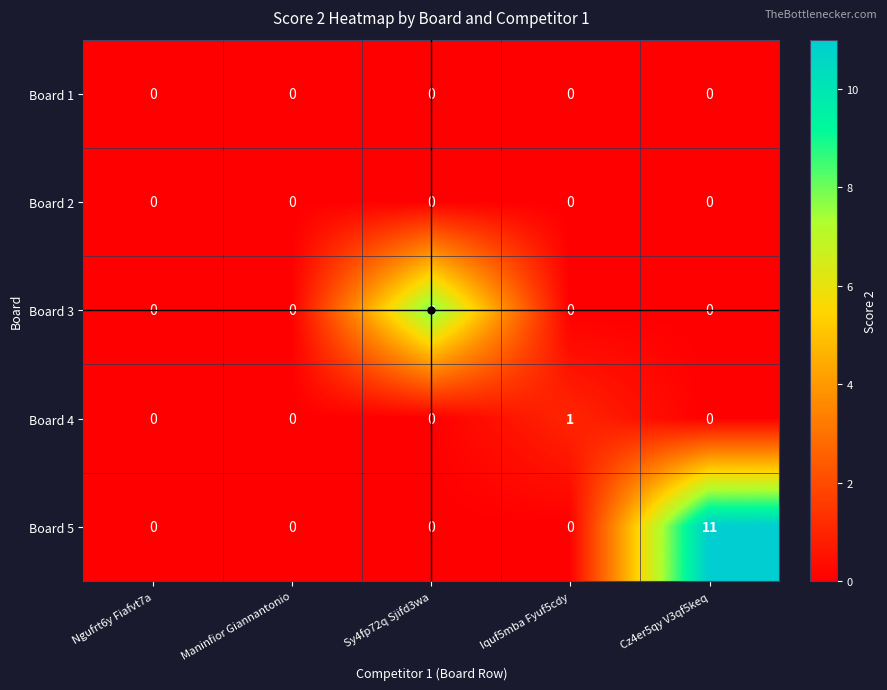

Which category has the highest value across all series?

Cz4er5qy V3qf5keq